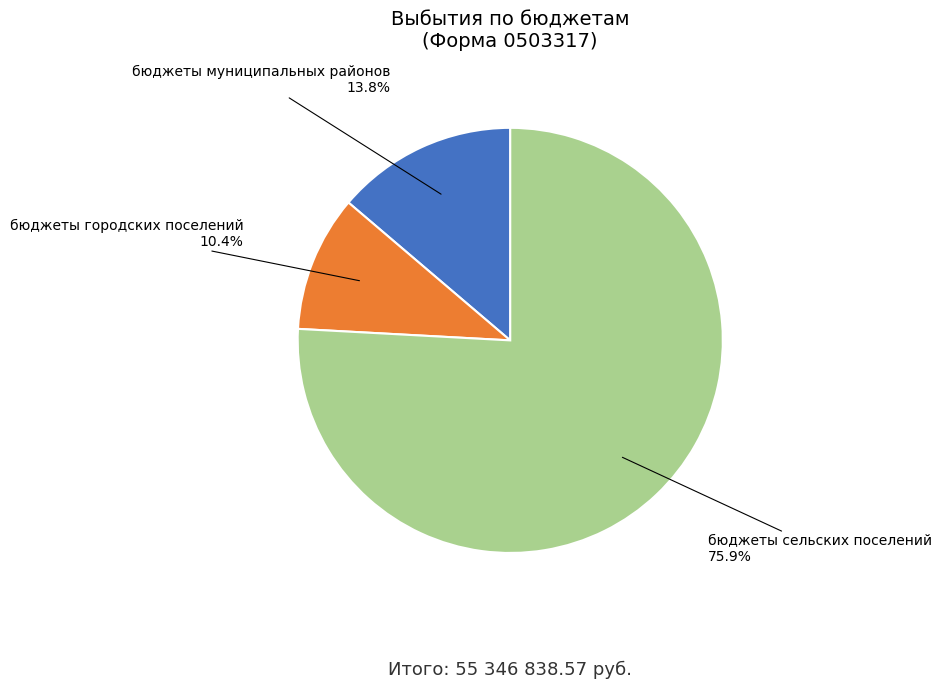

Is it true that бюджеты городских поселений is 10% of the pie?

True